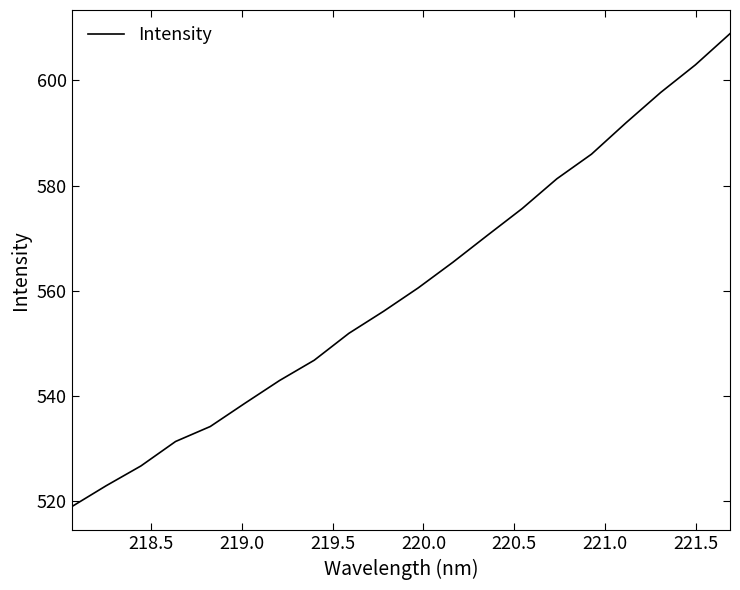

What is the minimum value shown in the chart?

519.0